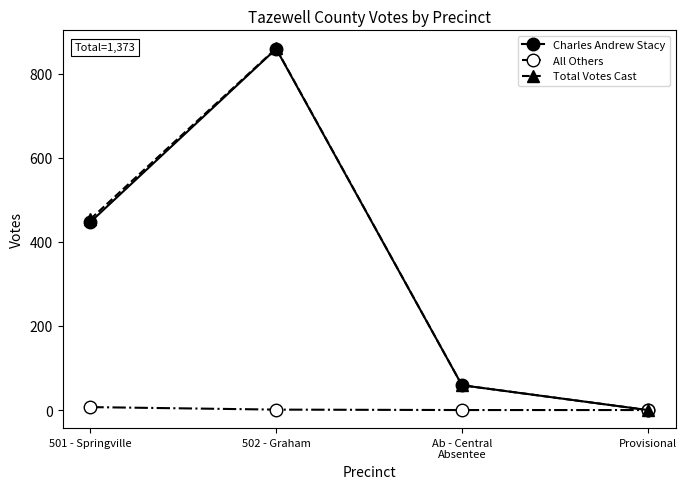

What is the total value across all series at 502 - Graham?

1720